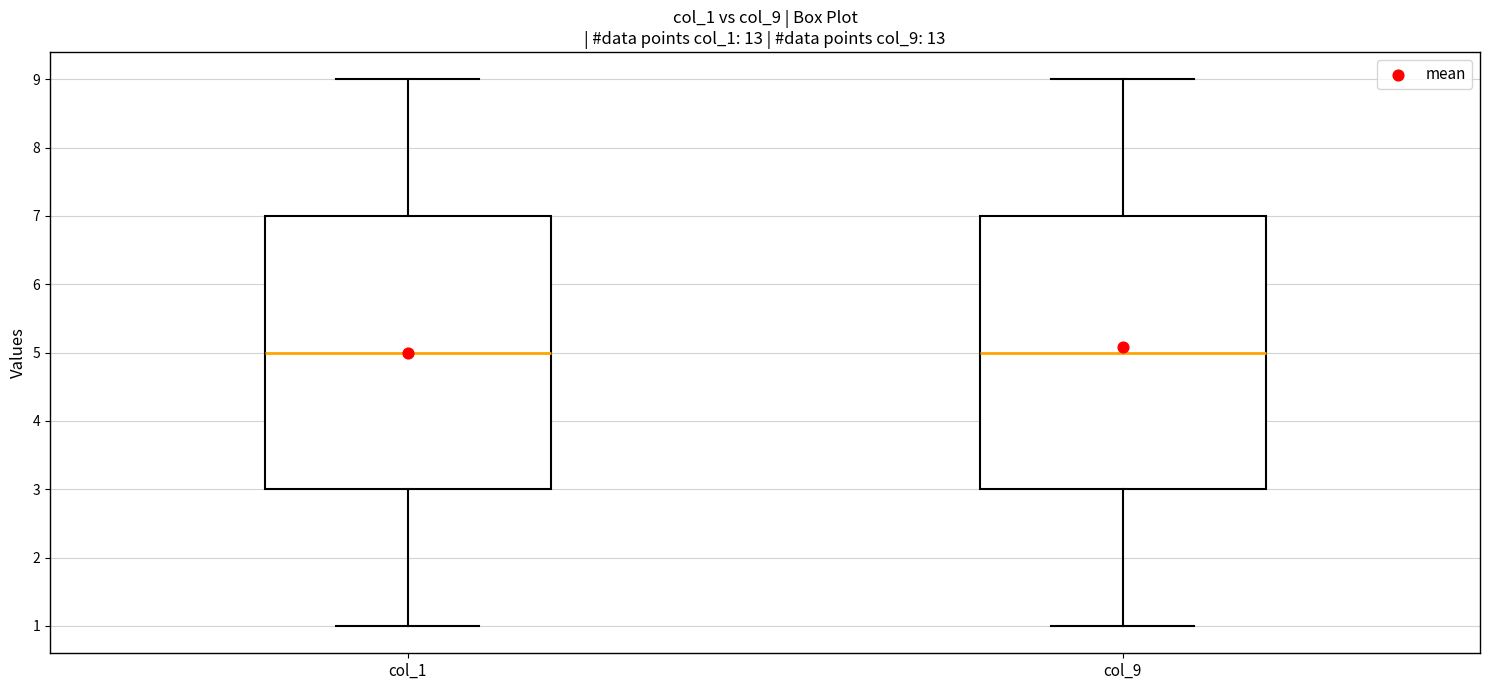

Reading left to right, transcribe this box plot: for each box, give where its median line is, the range the box spans, and where its two whiskers end, as read against the y-axis. The values are not printed on the chart, so give them approximately, as read against the axis.

col_1: median 5, box 3 to 7, whiskers 1 to 9
col_9: median 5, box 3 to 7, whiskers 1 to 9